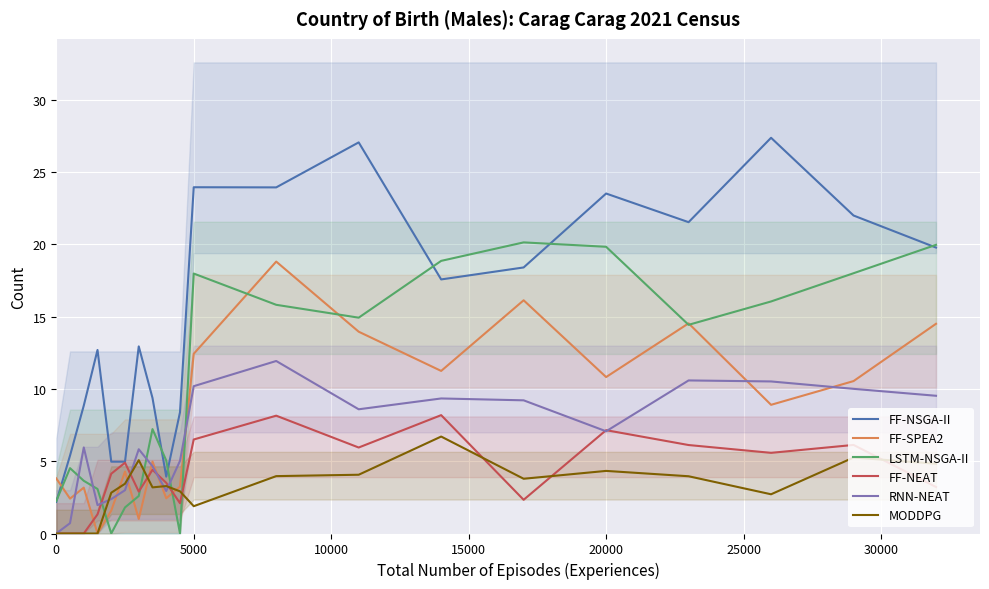

What is the minimum value for FF-NSGA-II?

2.2